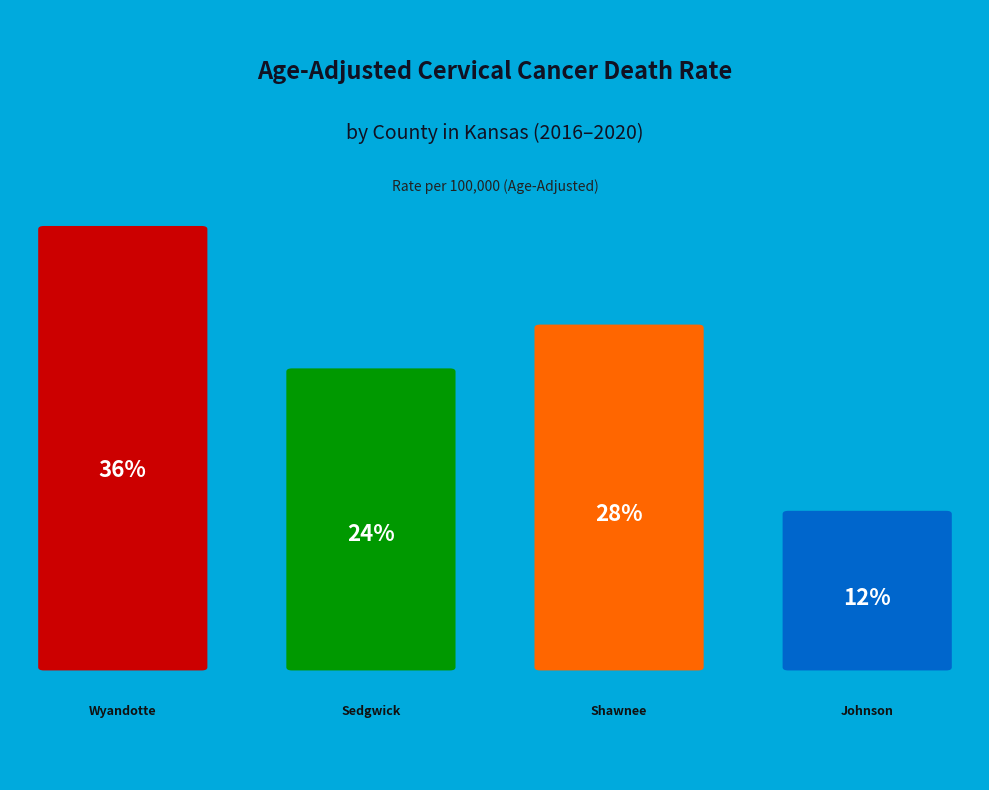

To the nearest percent, what percentage of the pie is Sedgwick County?

24%